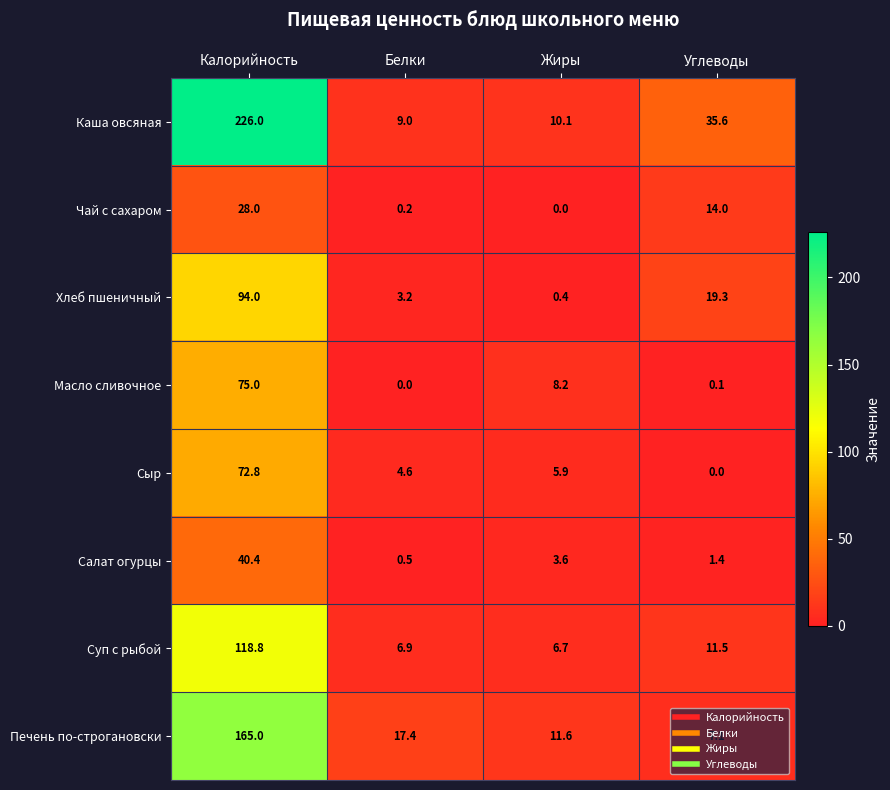

Rank the series by their maximum value, from lowest to highest.

Чай с сахаром, Салат огурцы, Сыр, Масло сливочное, Хлеб пшеничный, Суп с рыбой, Печень по-строгановски, Каша овсяная